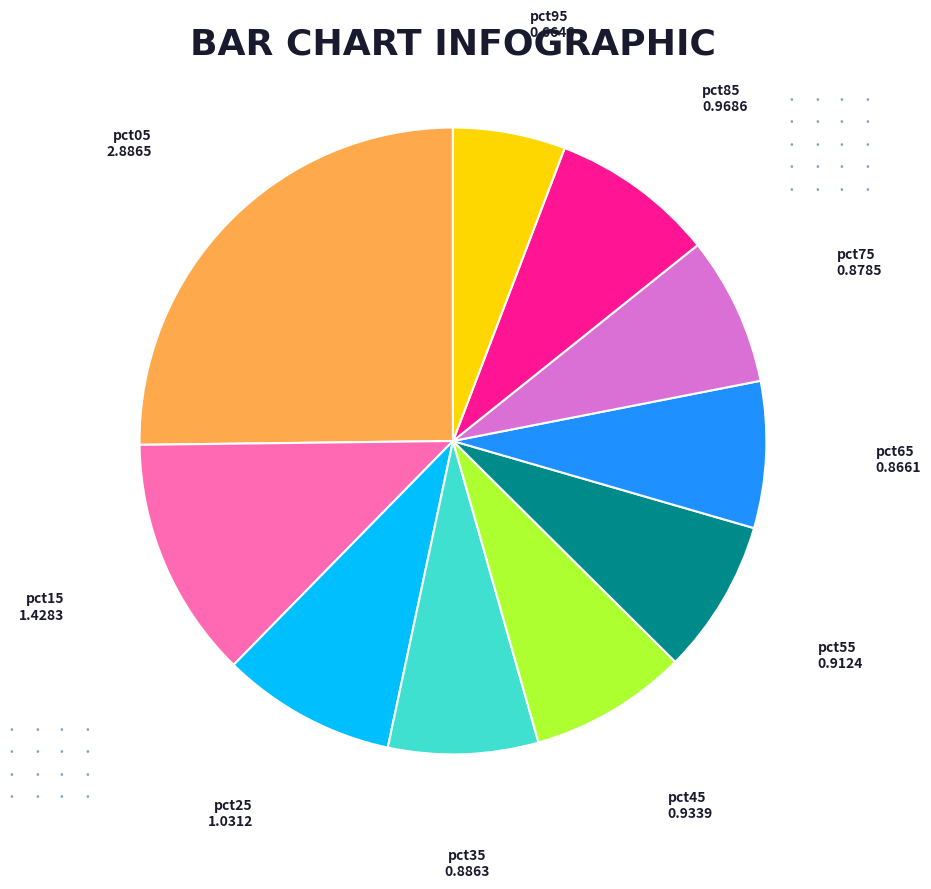

Does any single category account for the majority?

No